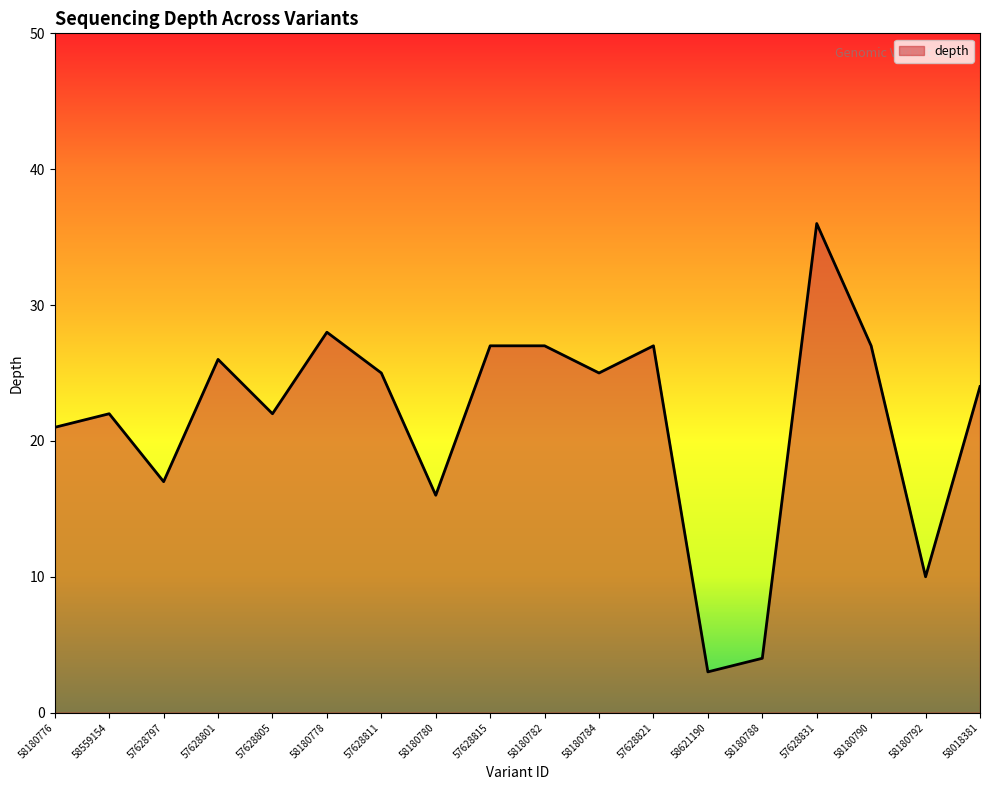

What is the approximate value at 57628831?

36